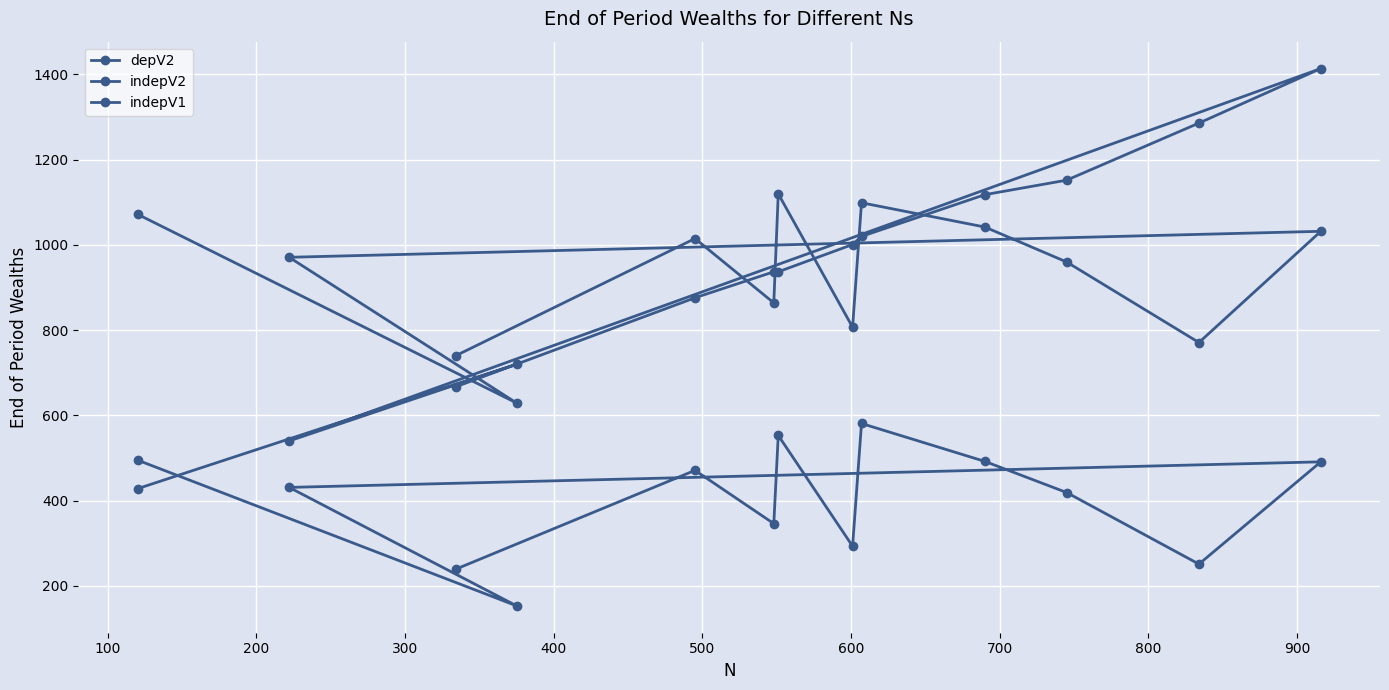

The value of indepV2 at 12 is 1775. True or false?

False